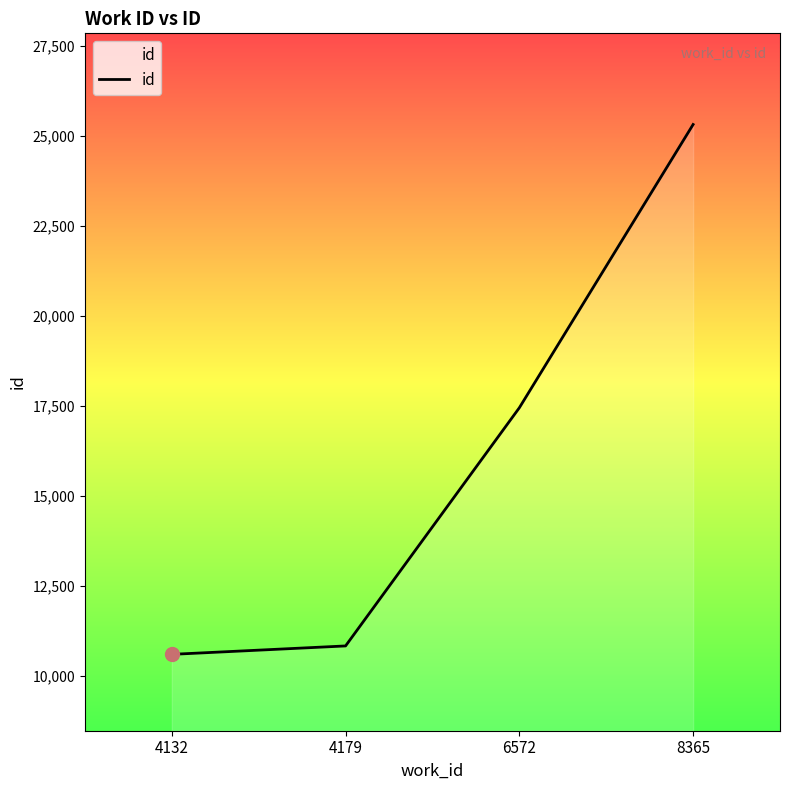

What is the change in value from 4179 to 6572?

+6616